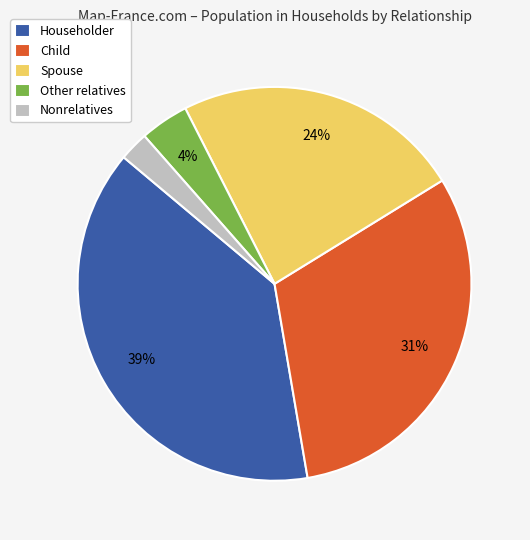

What is the ratio of the value at Spouse to the value at Child?

0.8